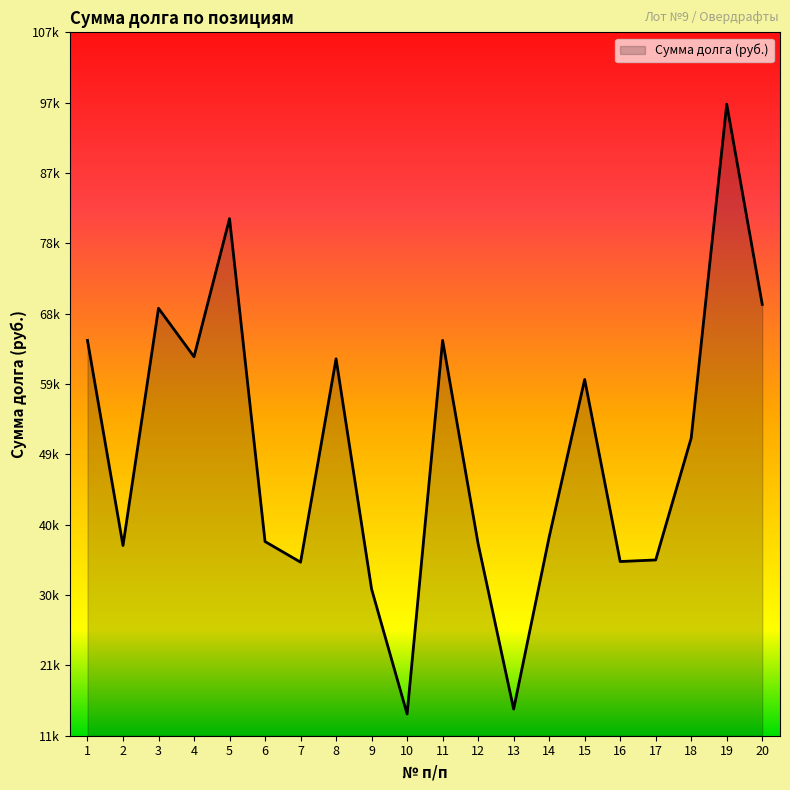

How many points are lower than both their immediate neighbors (excluding endpoints)?

6